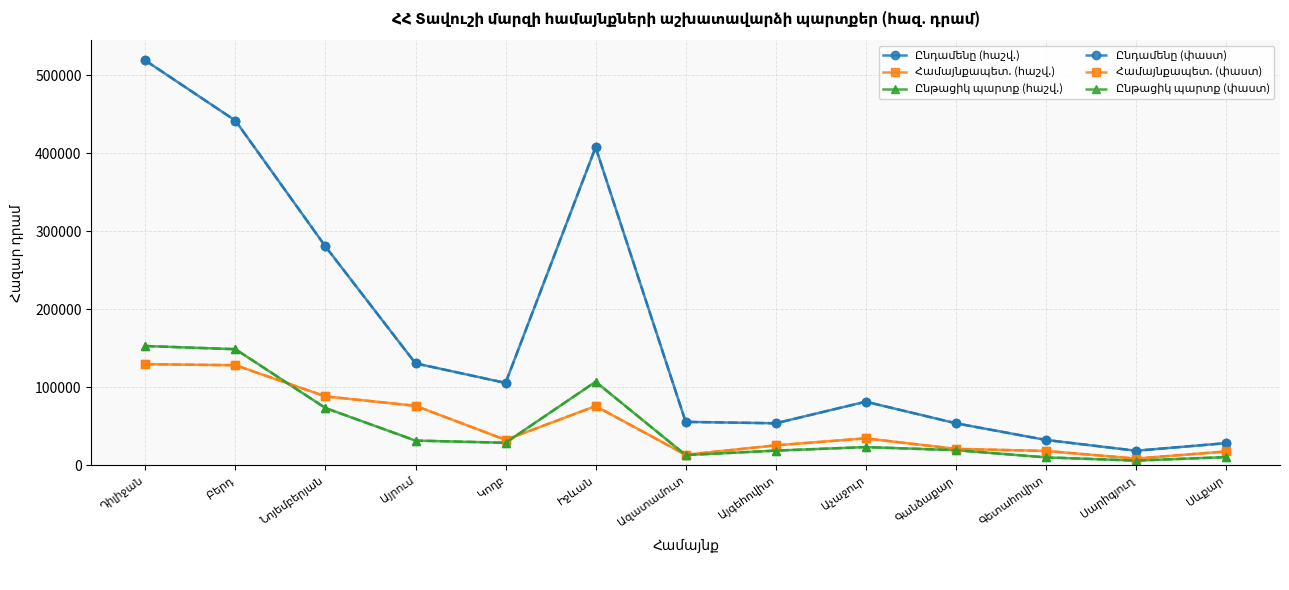

How many lines are shown in the chart?

6